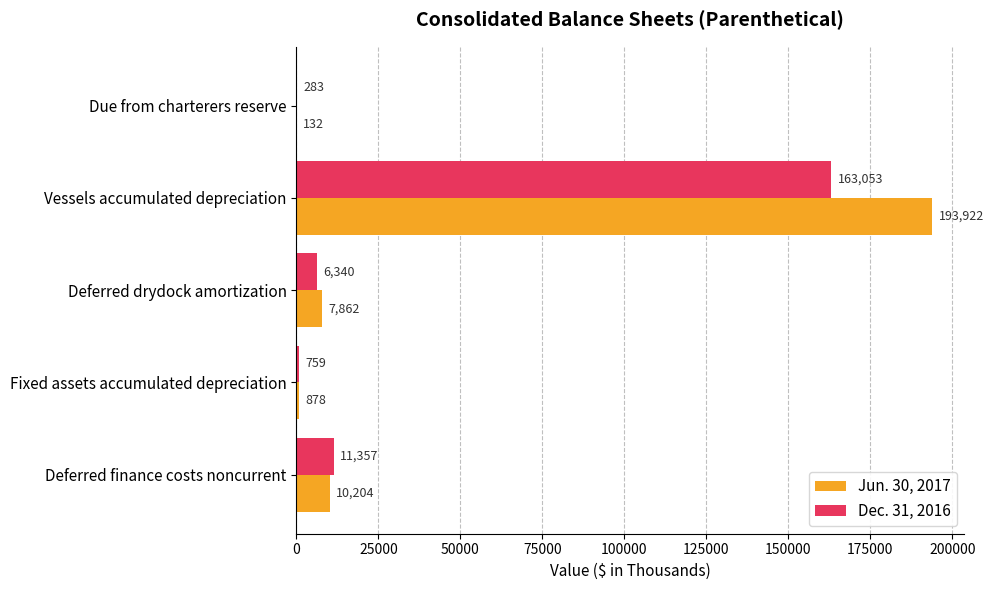

True or false: Jun. 30, 2017 has a value of 7862 at Deferred drydock amortization.

True